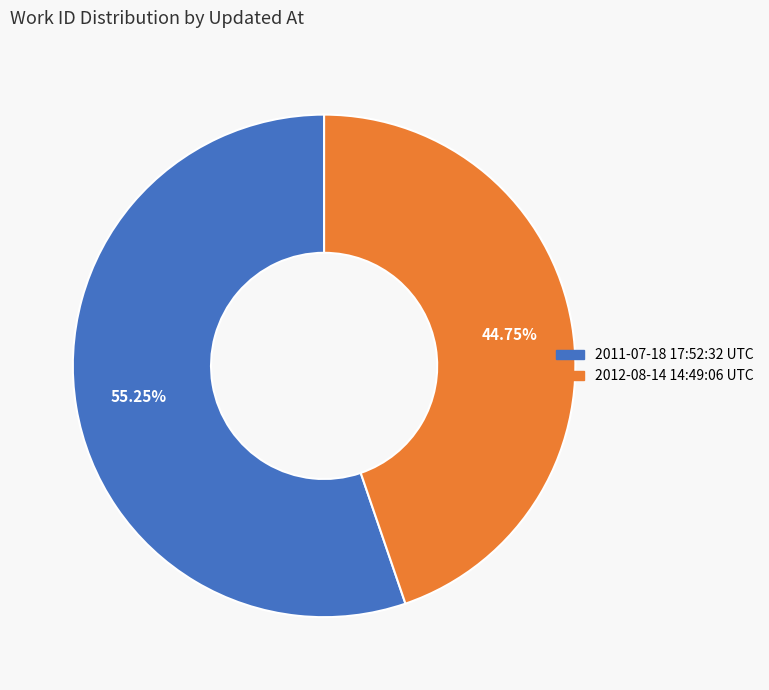

Does any single category account for the majority?

Yes